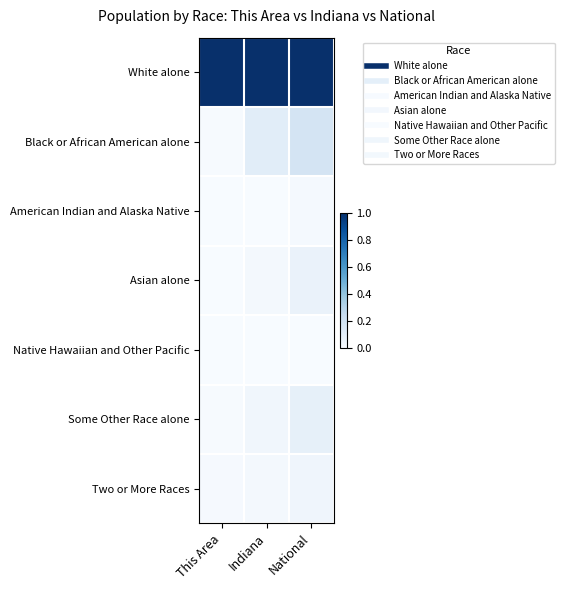

What is the total value across all series at National?

1.4